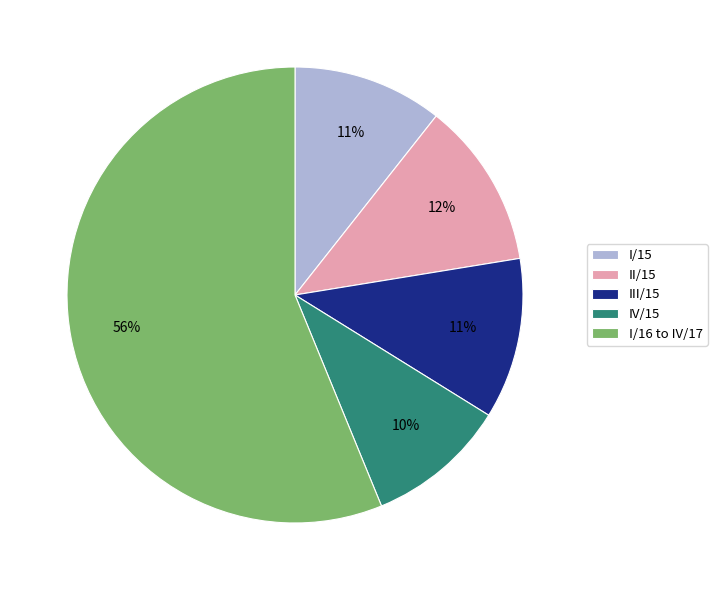

Between I/15 and I/16 to IV/17, which is larger?

I/16 to IV/17